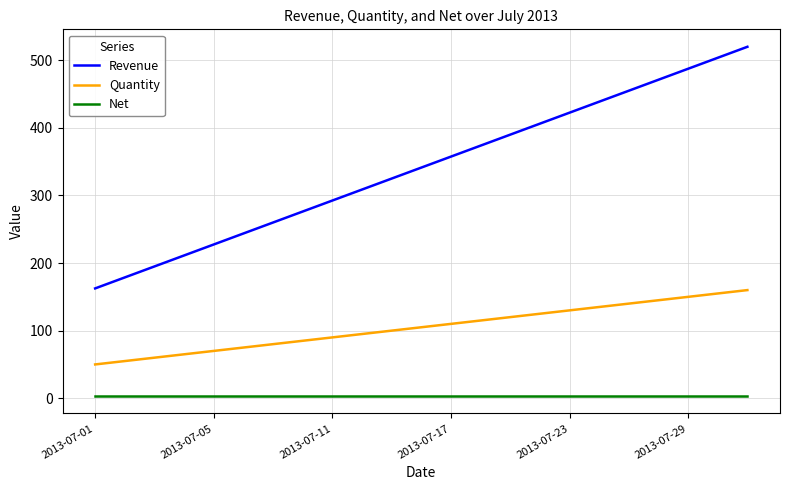

Count the number of categories in the chart.

23